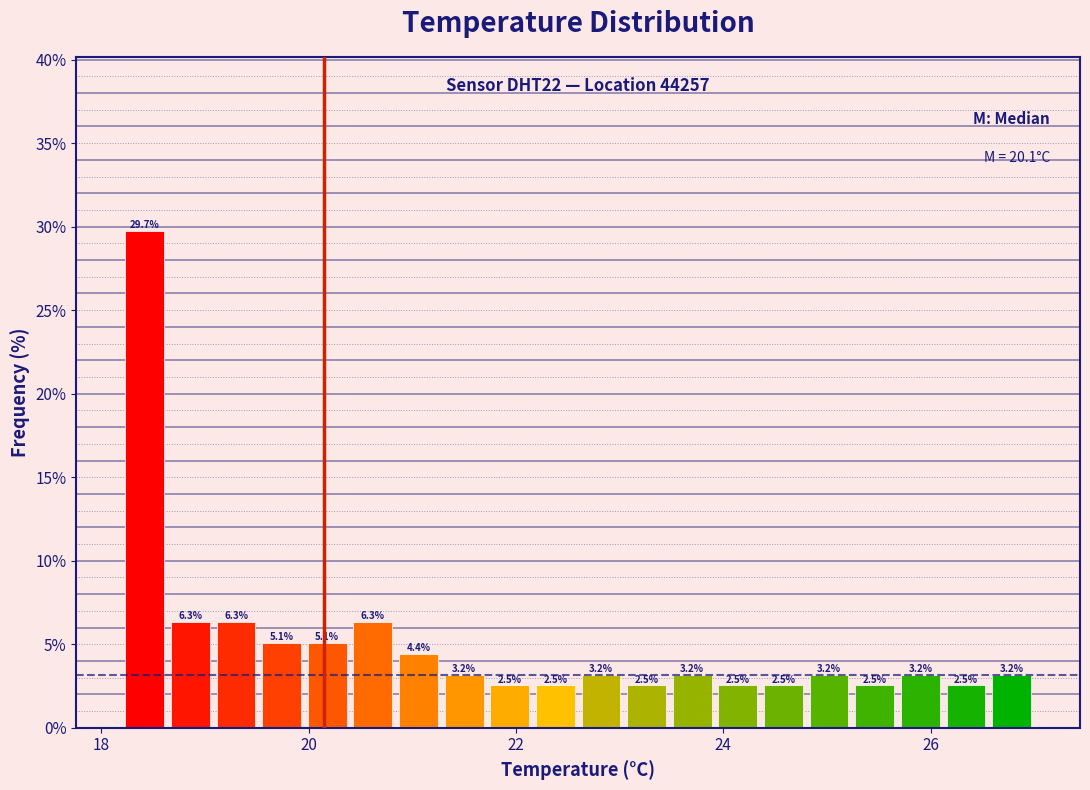

Around what value on the x-axis is the tallest bar? Give the approximate position of its centre, as read against the axis.

18.4